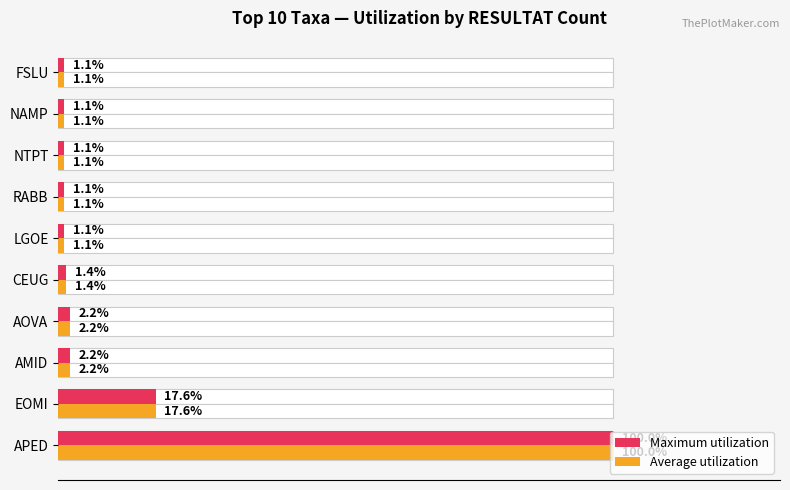

Which series has the largest total across all categories?

Maximum utilization